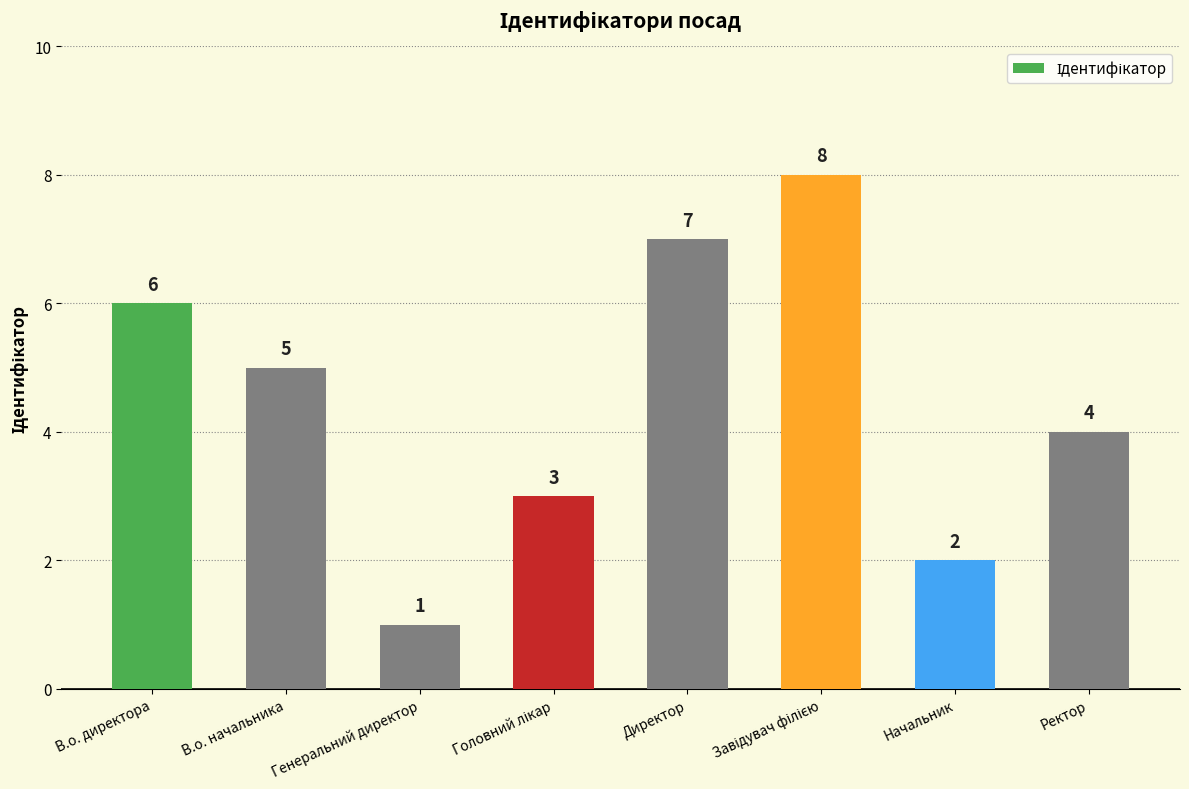

The value at Генеральний директор is 1. True or false?

True